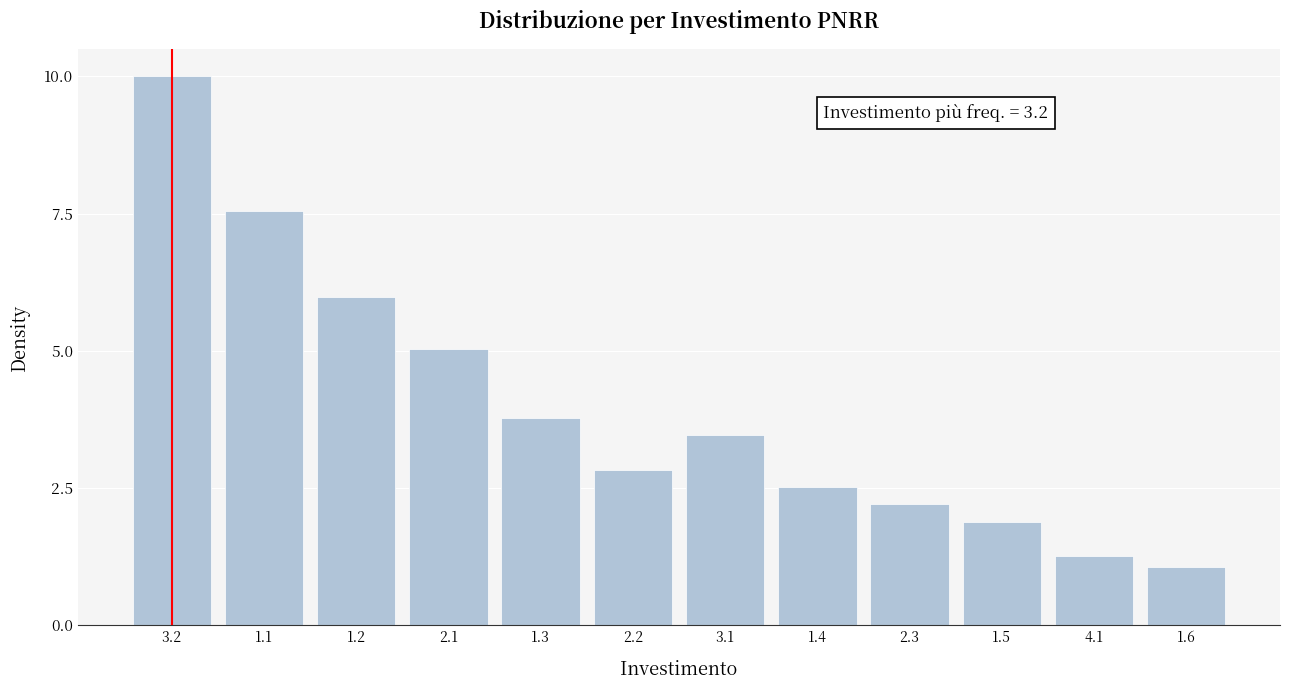

Reading right to left, what are all the values shown in this chart?

1.1	1.3	1.9	2.2	2.5	3.5	2.8	3.8	5.0	6.0	7.5	10.0